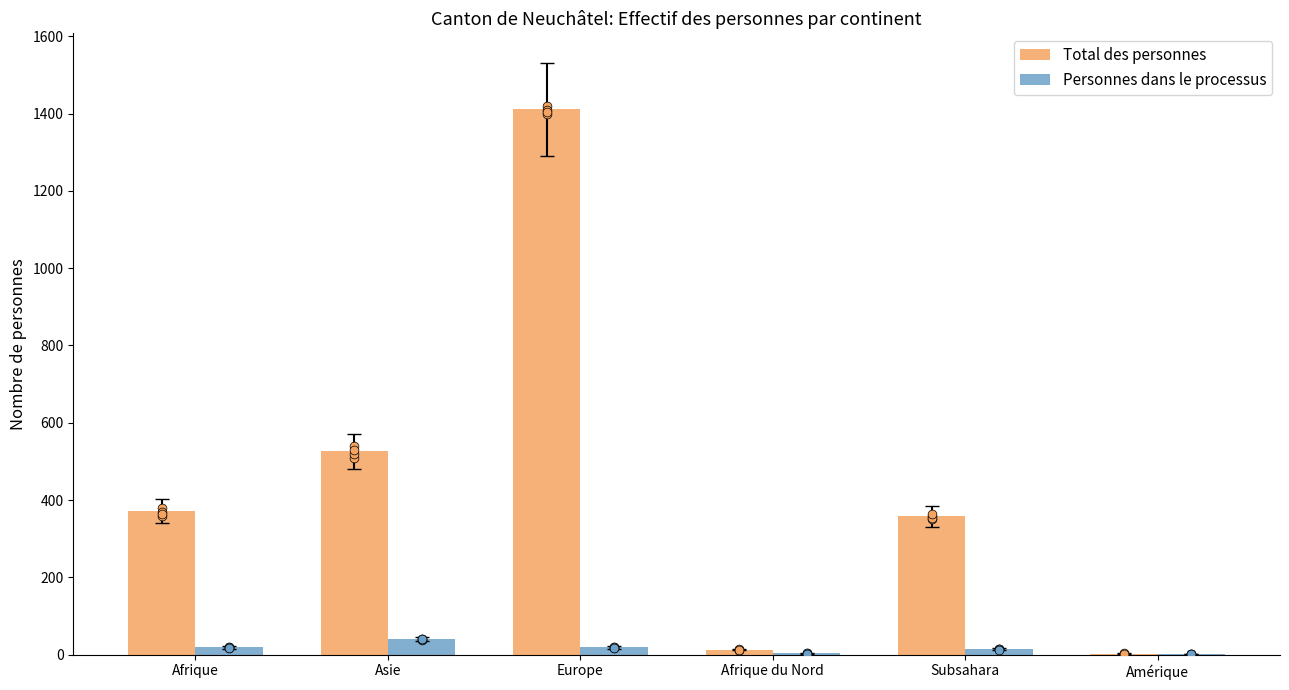

Which series reaches the minimum Y coordinate?

Personnes dans le processus